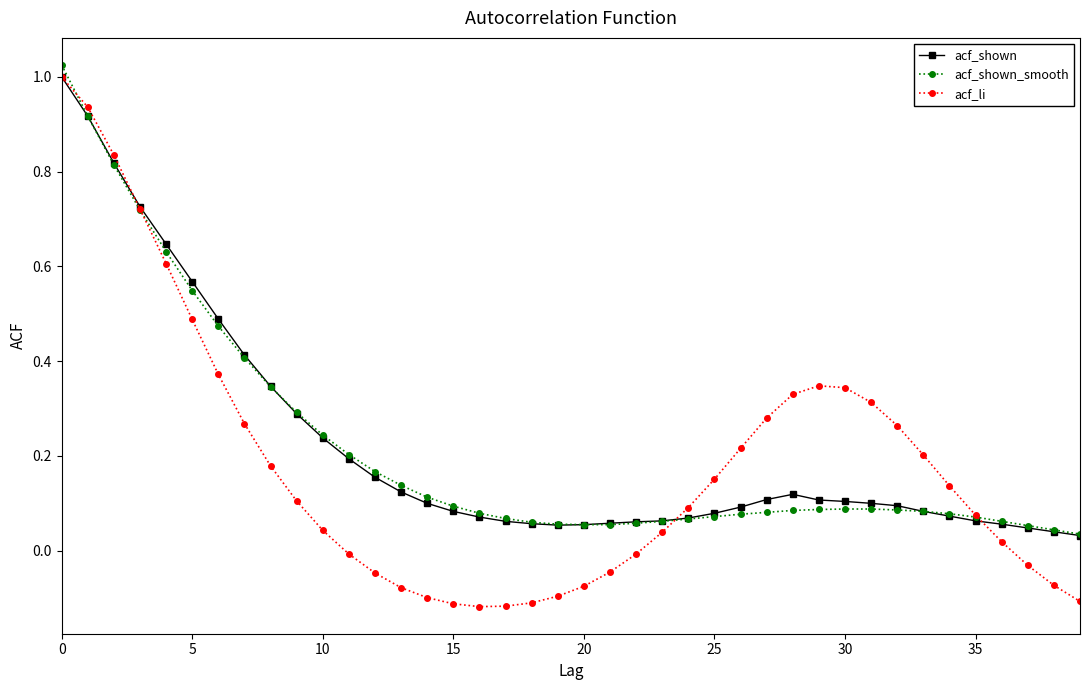

What are all the series names shown in the legend?

acf_shown, acf_shown_smooth, acf_li